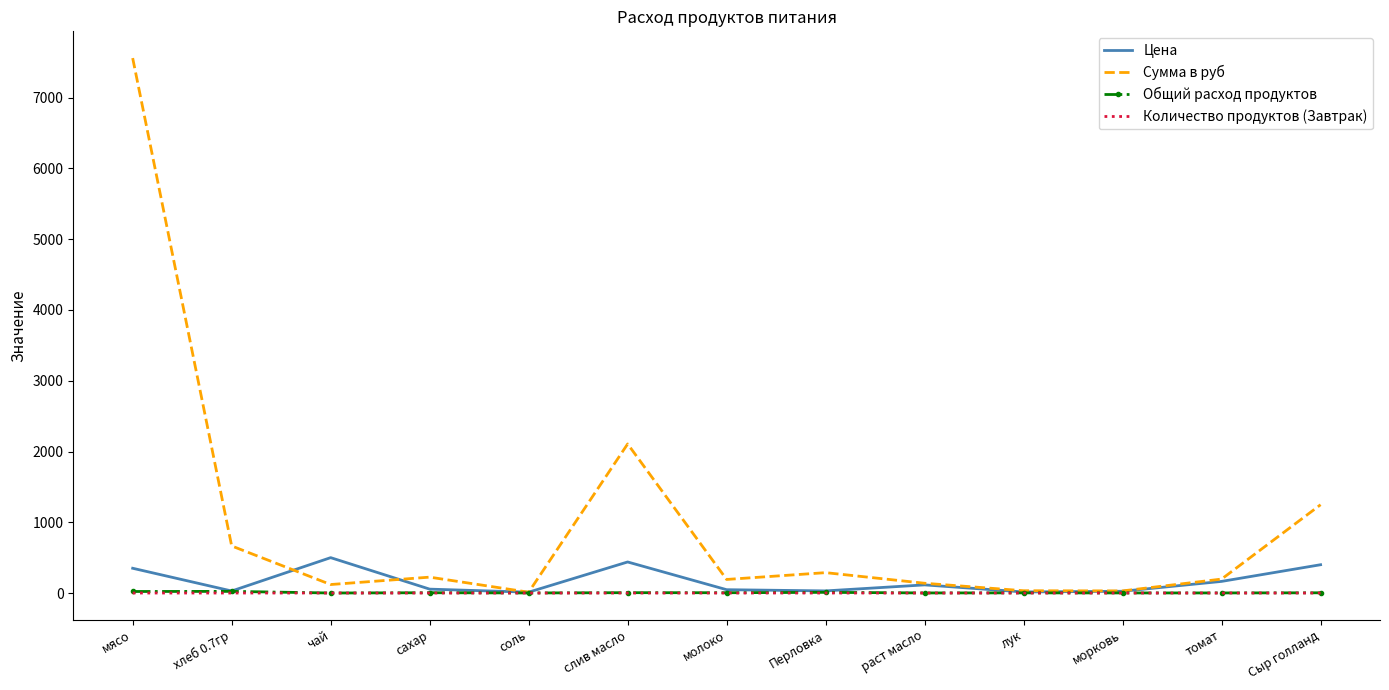

At how many categories does at least one series exceed 5724?

1